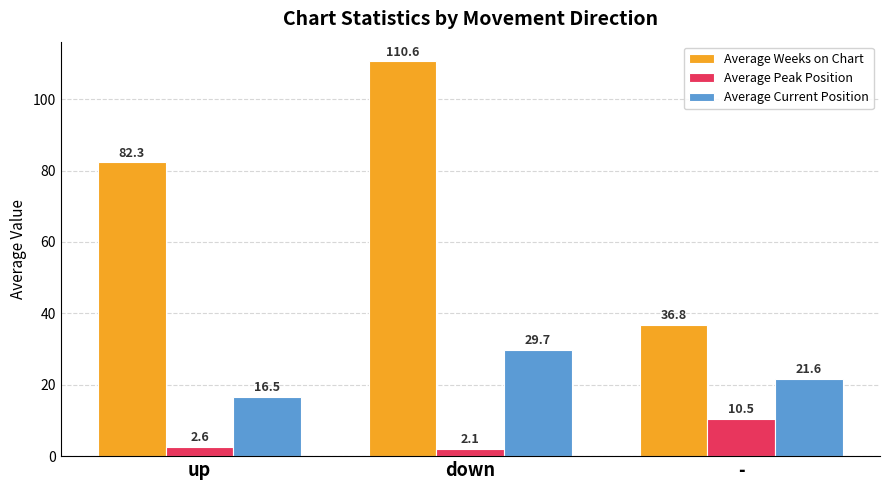

What is the label of the 1st bar from the left?

up